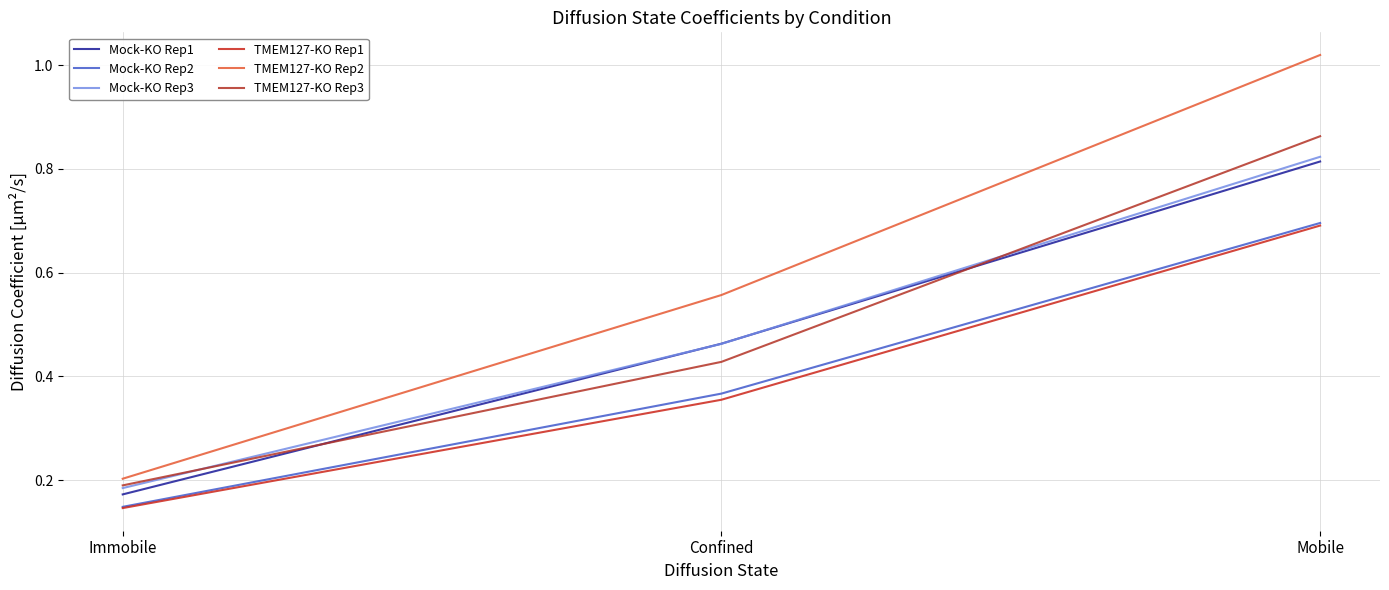

Which has a higher value, Mobile or Immobile?

Mobile